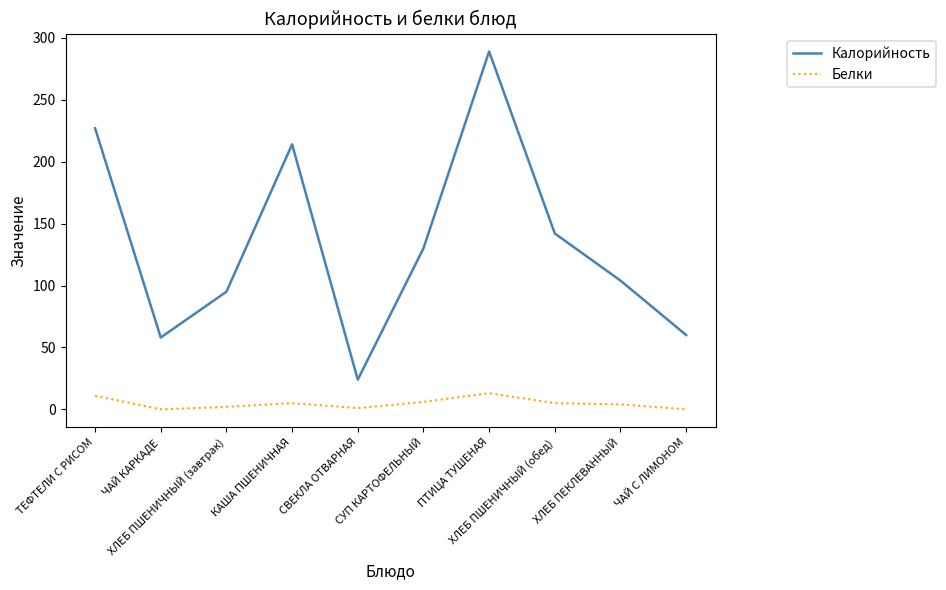

At which label is Калорийность closest to 156?

ХЛЕБ ПШЕНИЧНЫЙ (обед)